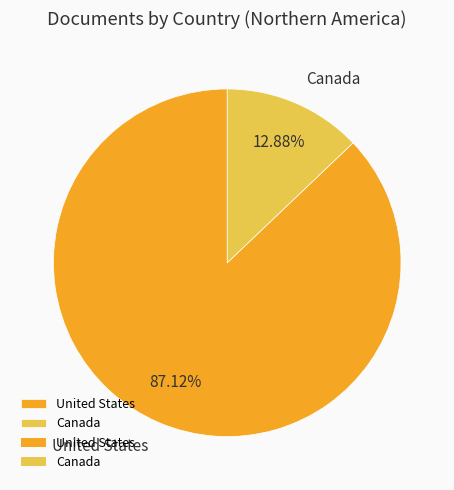

How much of the chart is everything except United States?

12.9%